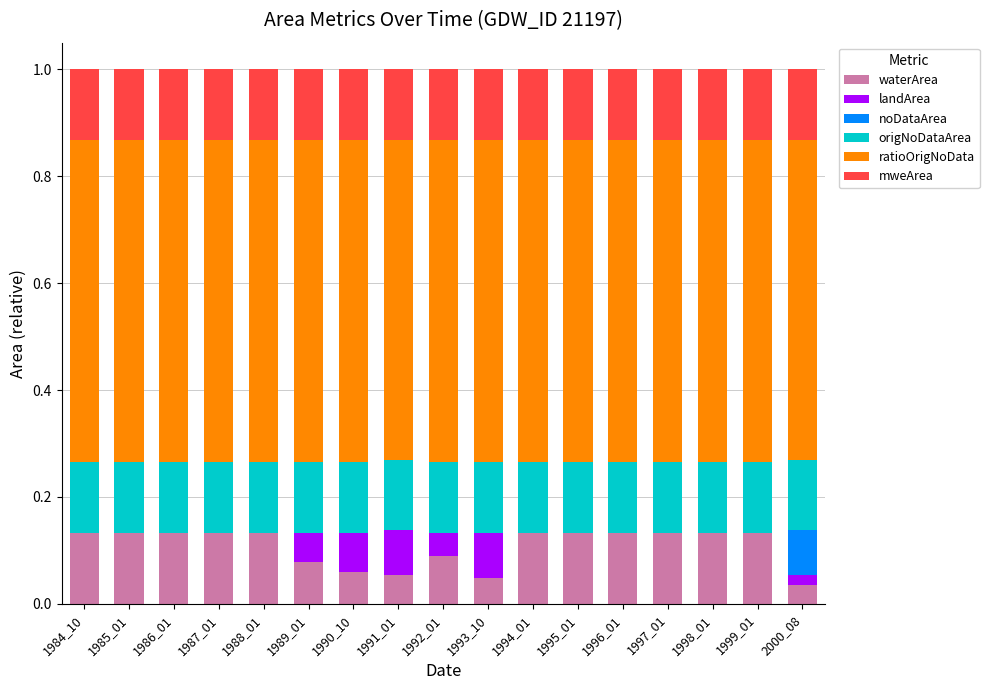

What is the sum of all waterArea values?

1.8